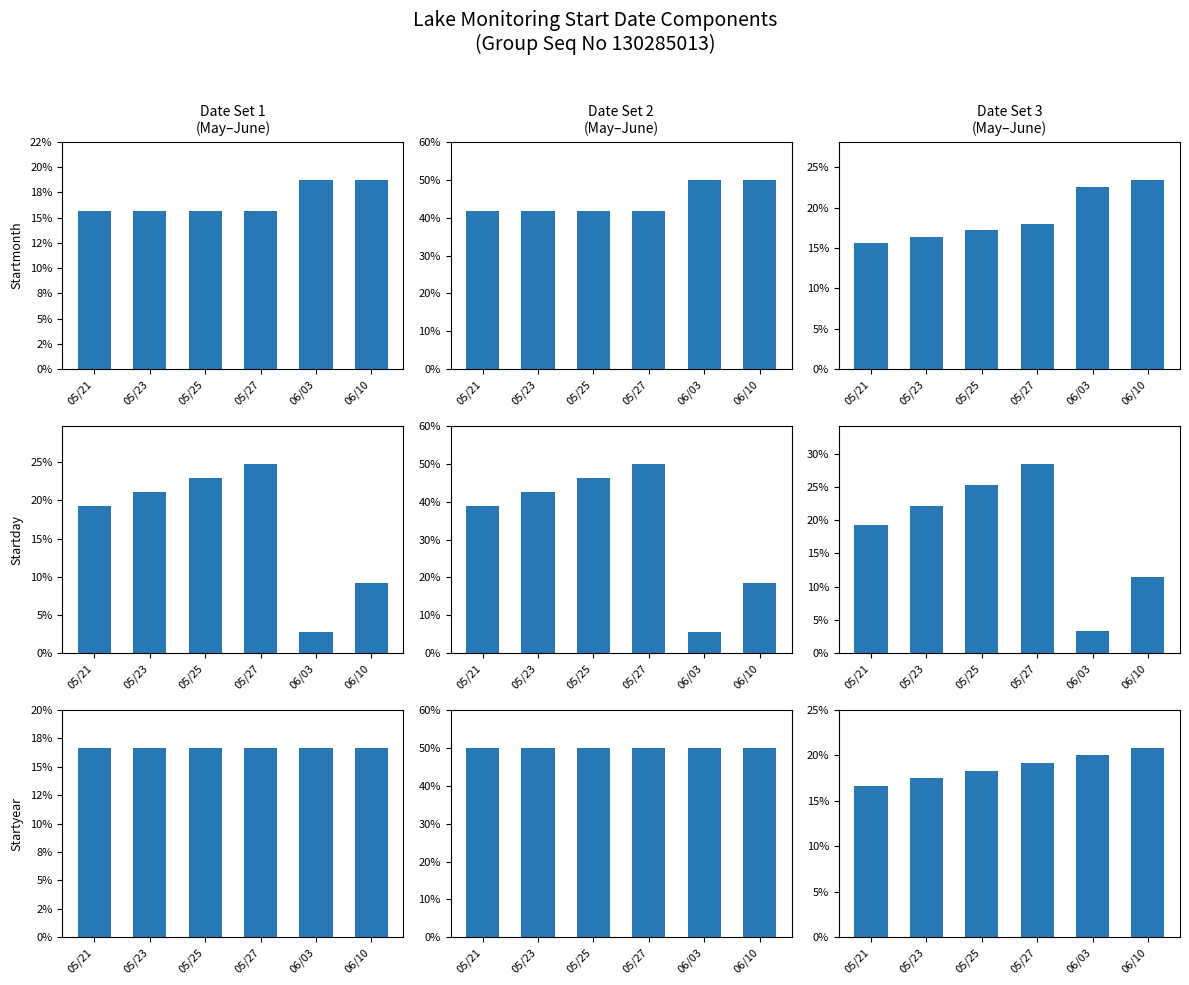

What is the difference between the maximum and minimum values in the Startmonth series?

7.8